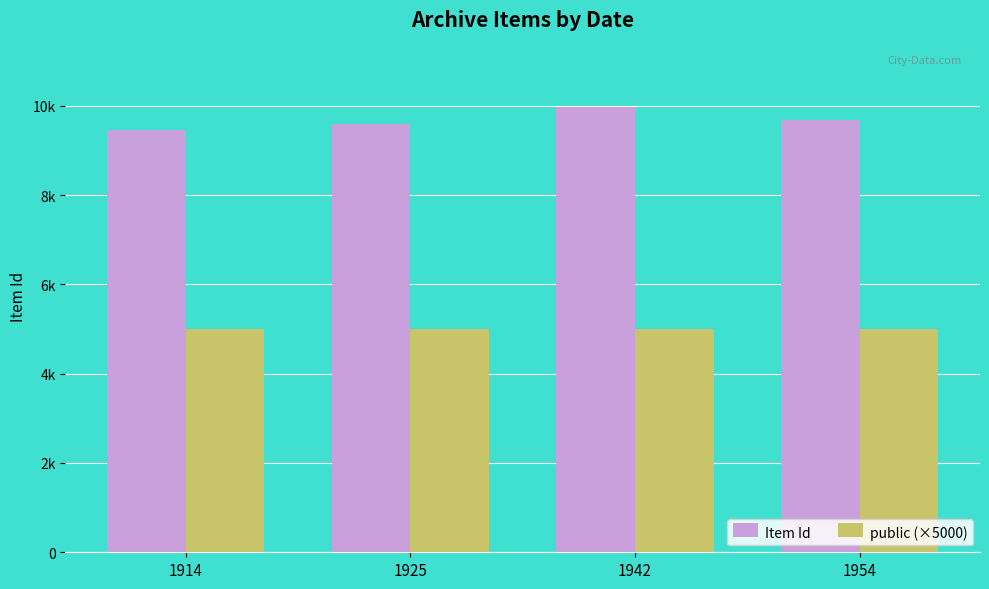

What are all the series names shown in the legend?

Item Id, public (×5000)